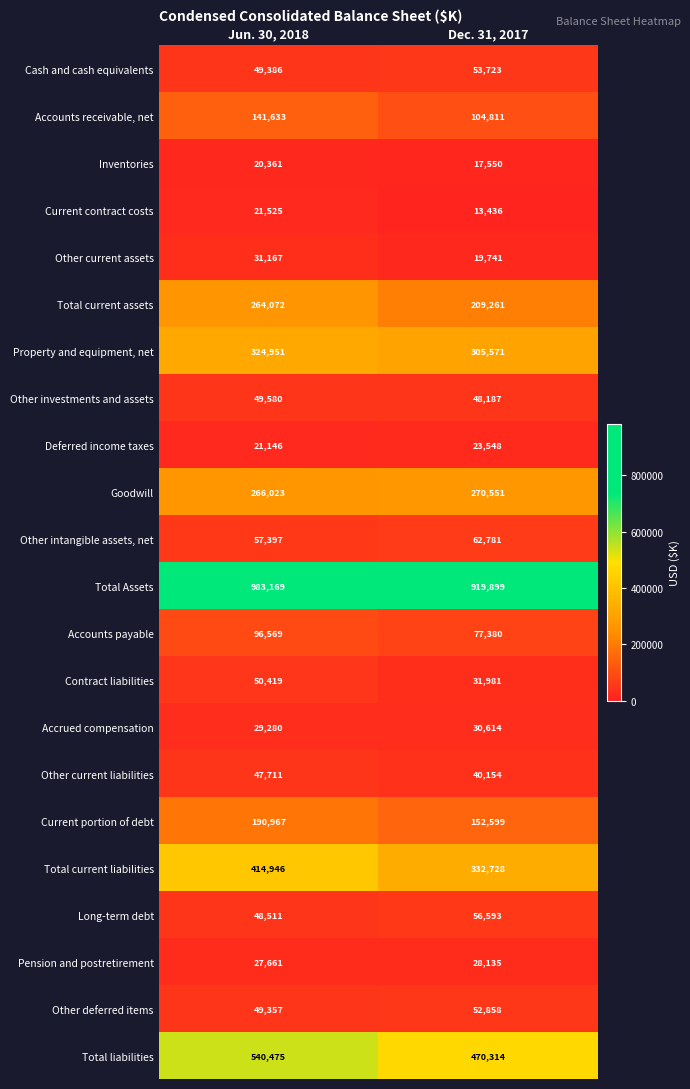

The value of Contract liabilities at Dec. 31, 2017 is 49647. True or false?

False